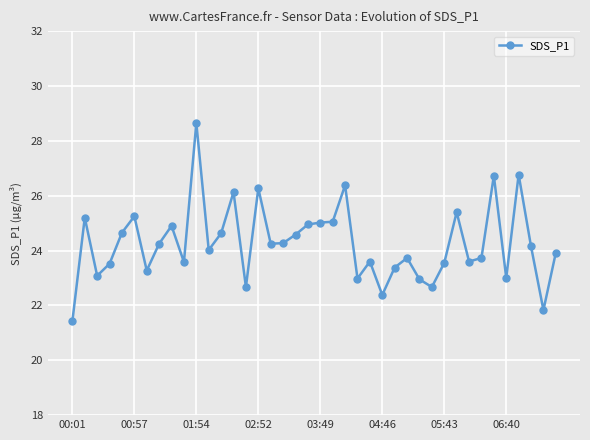

What is the difference between the maximum and second lowest values?

6.8